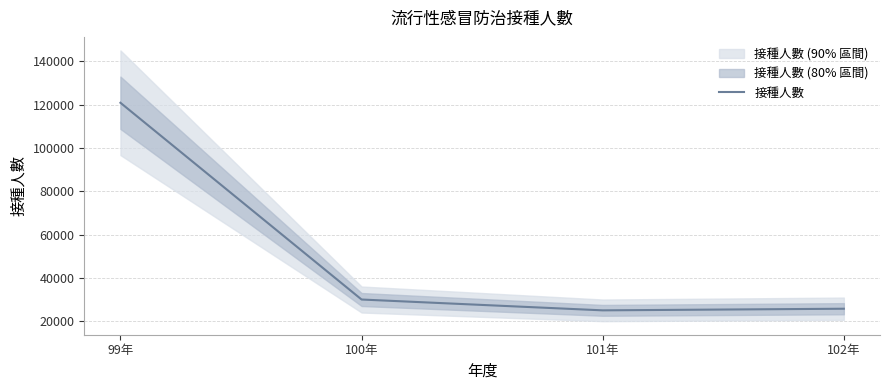

What is the change in value from 100年 to 102年?

-4250